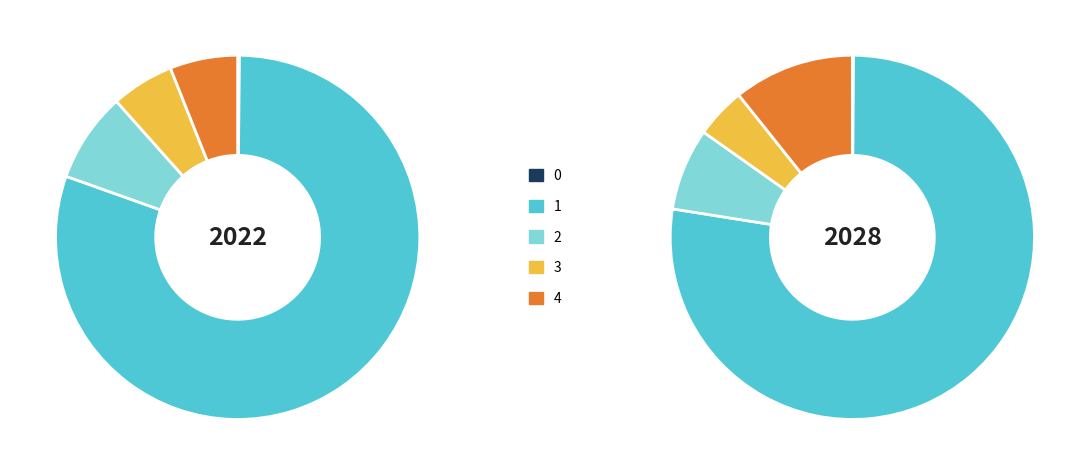

True or false: 1 accounts for 74% of the total.

False